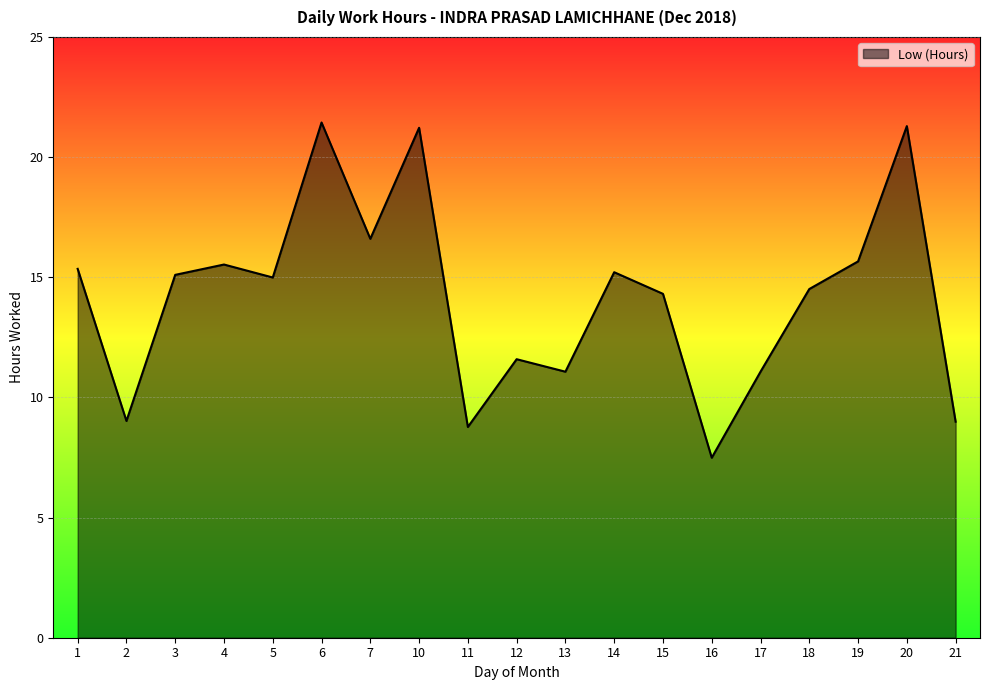

What is the ratio of the value at 15 to the value at 20?

0.7